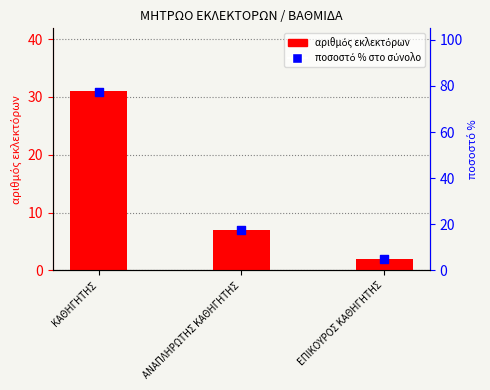

What are all the series names shown in the legend?

αριθμός εκλεκτόρων, ποσοστό % στο σύνολο